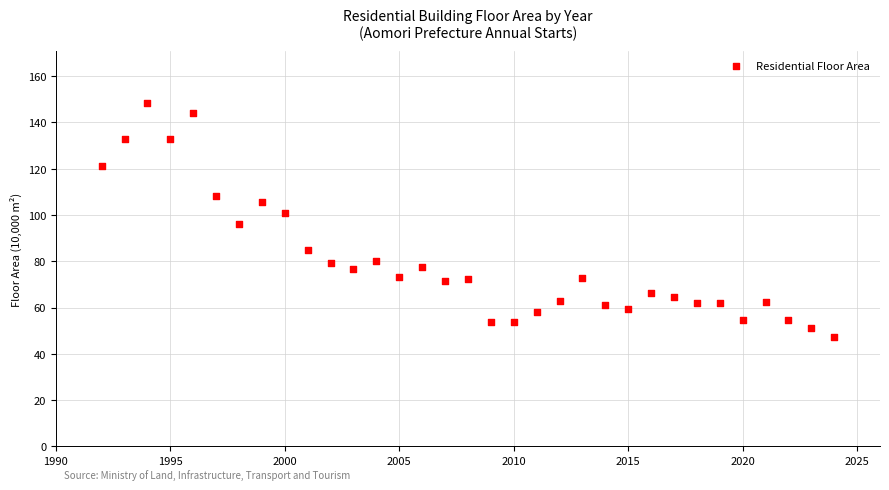

What is the range of Y values (max minus min)?

101.2